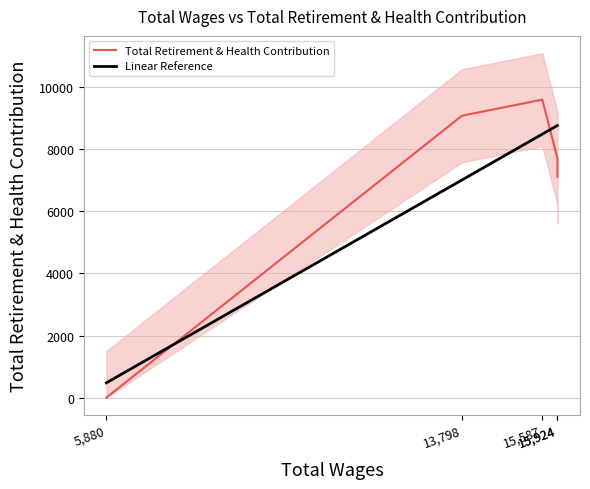

The Linear Reference series shows 14671.9 at 15,587. True or false?

False